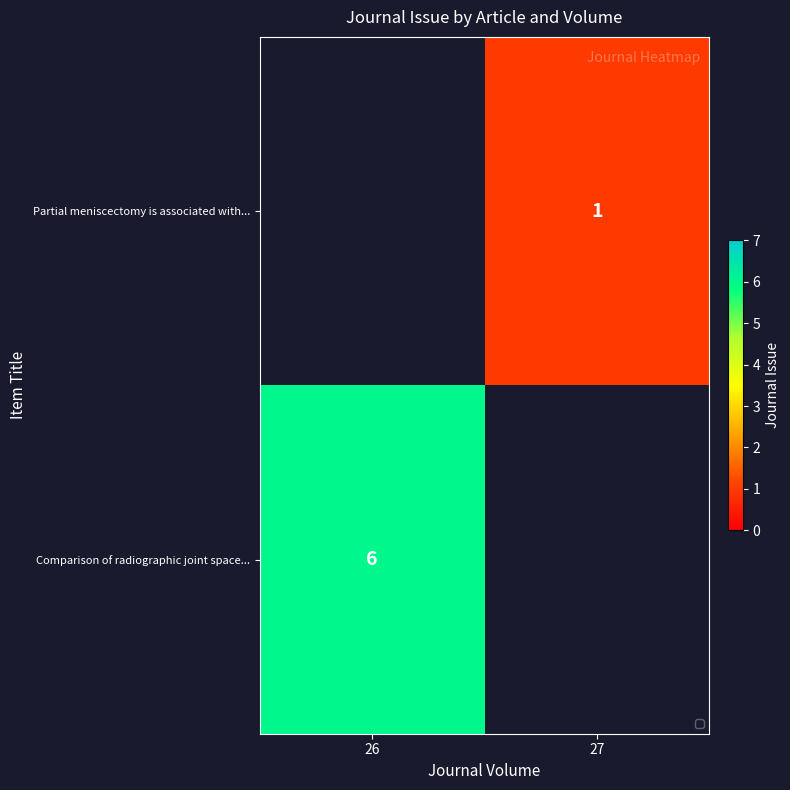

The value of Partial meniscectomy is associated with... at 27 is 0. True or false?

False